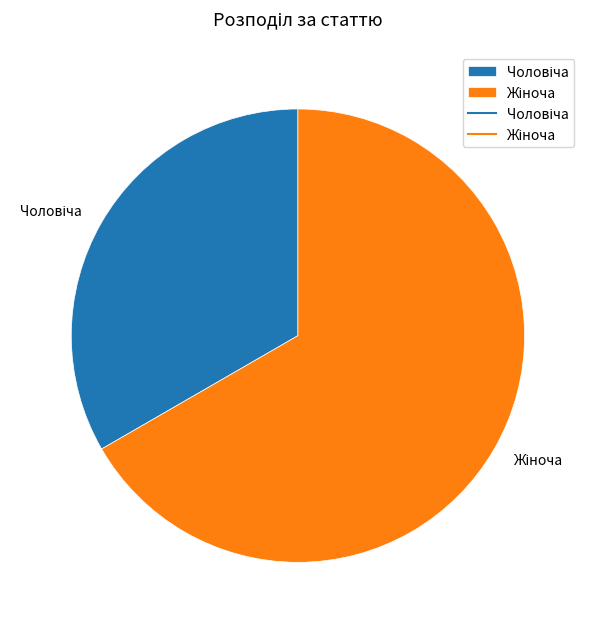

Does any single category account for the majority?

Yes